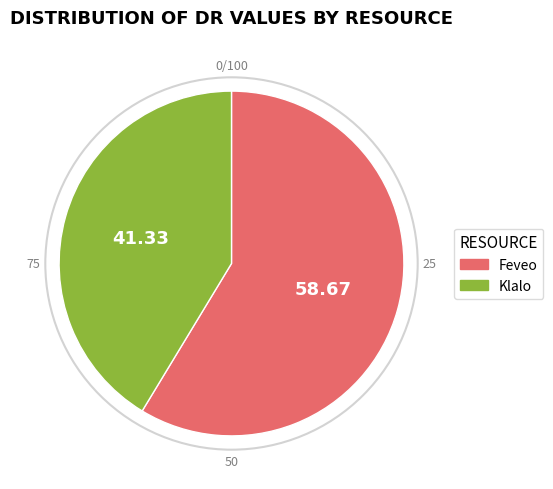

How many segments does this pie chart have?

2